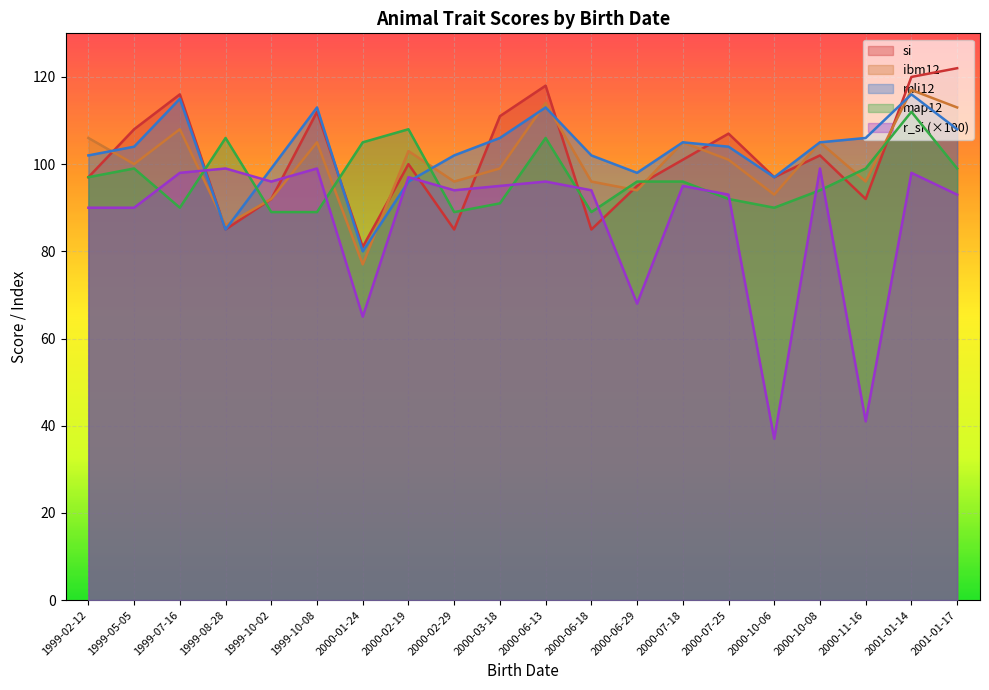

Which category has the lowest value in the r_si series?

2000-10-06